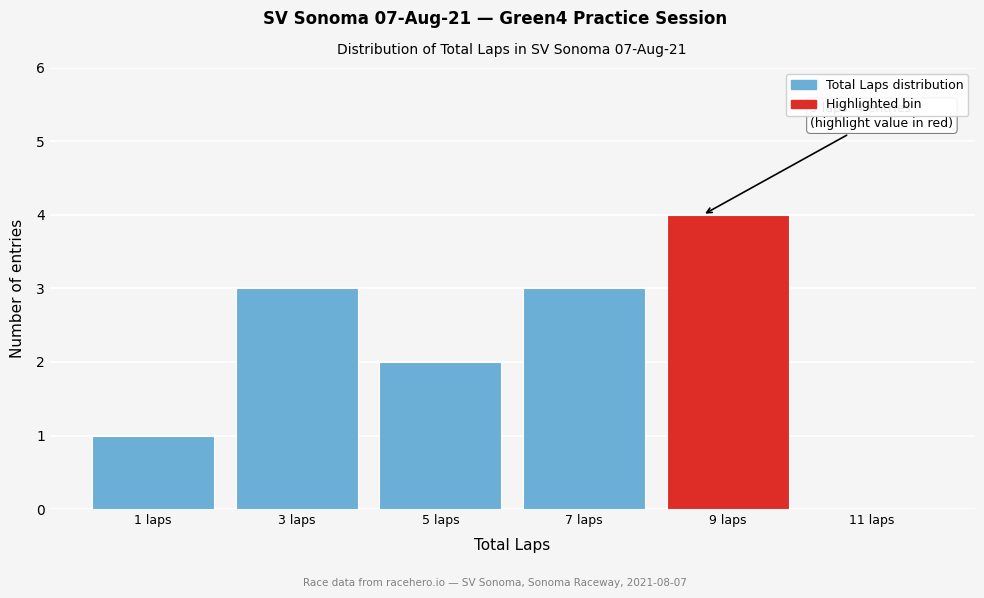

Reading left to right, what are all the values shown in this chart?

1 laps=1	3 laps=3	5 laps=2	7 laps=3	9 laps=4	11 laps=0